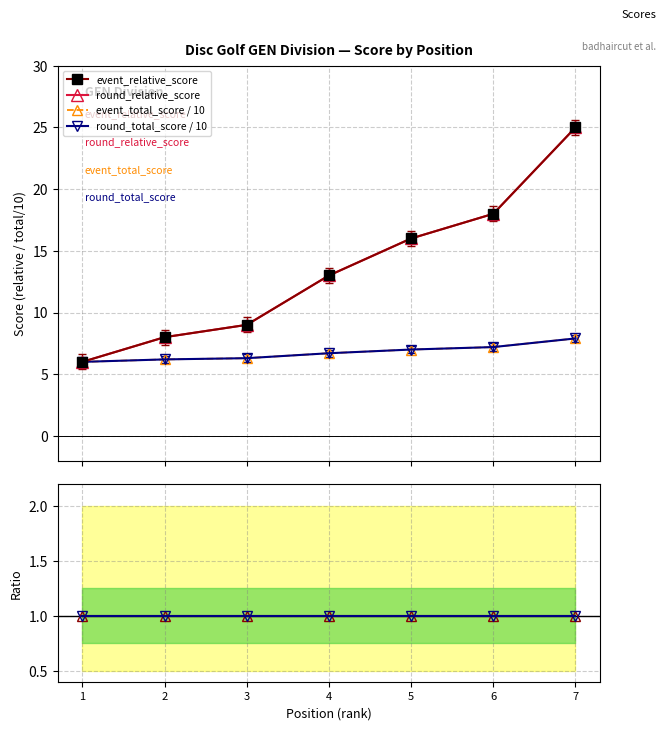

At which label does event_total_score / 10 reach its peak?

7